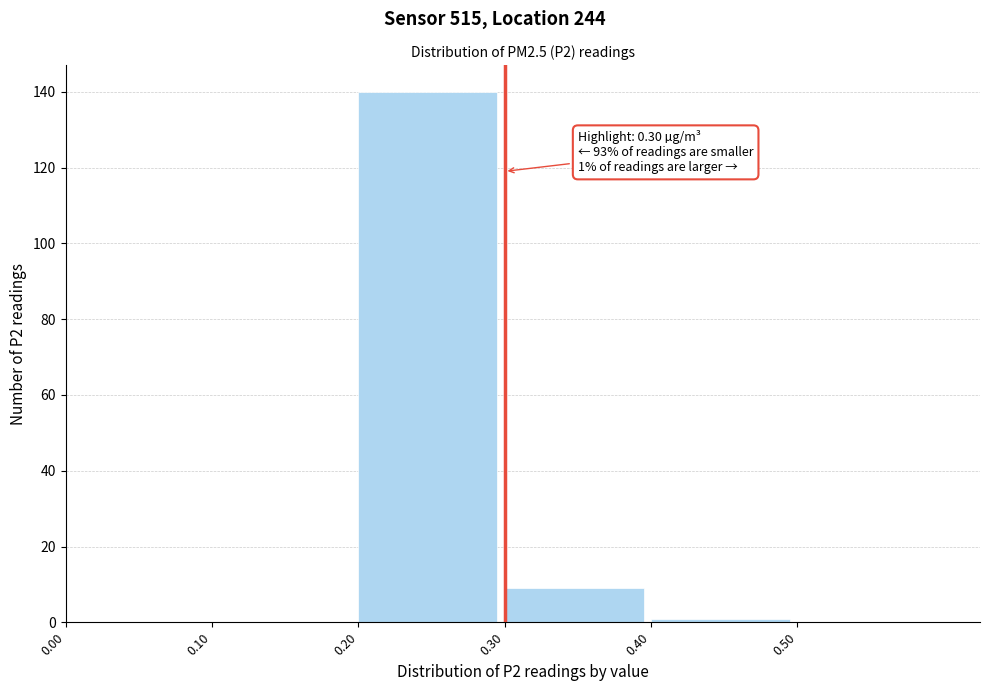

Over which range of the x-axis is the bar tallest?

0.2 to 0.3